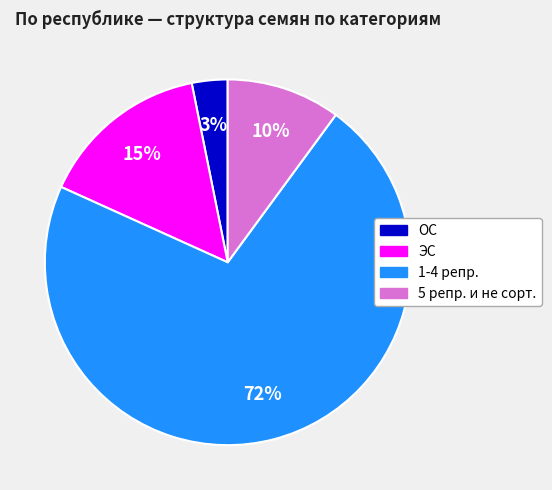

To the nearest percent, what is the average slice percentage?

25%